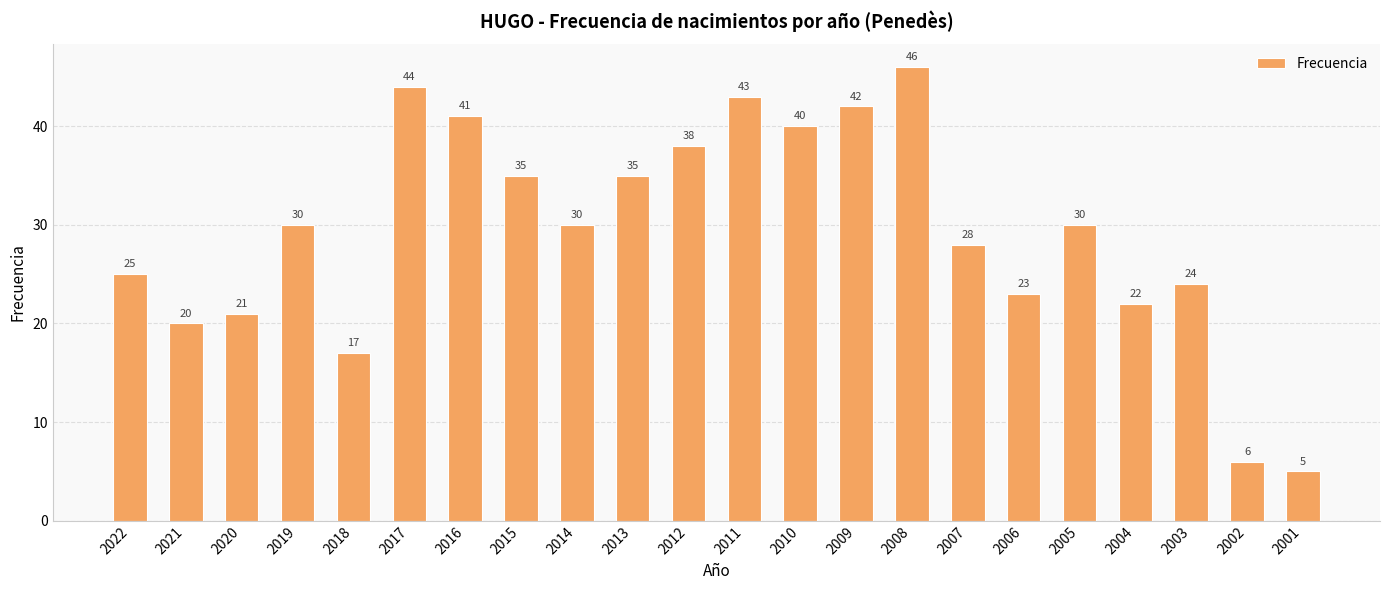

What is the value of the 11th bar from the left?

38